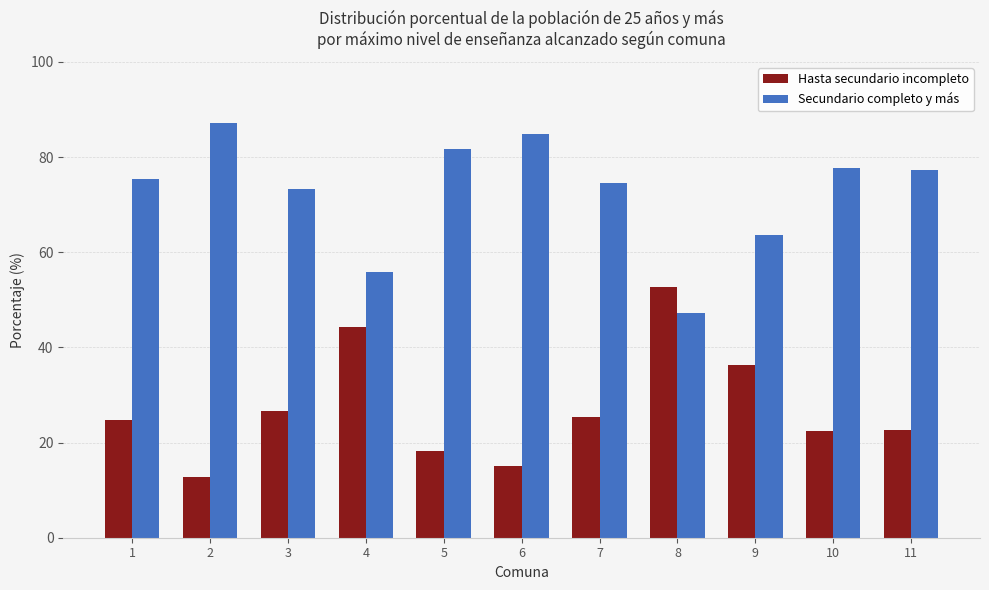

At how many categories does at least one series exceed 49?

11